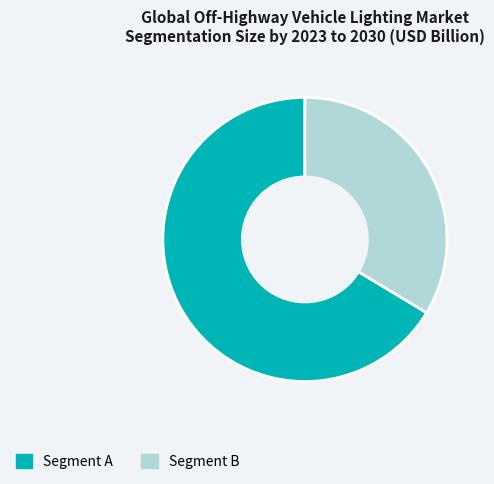

Rank the categories by value from lowest to highest.

Segment B, Segment A